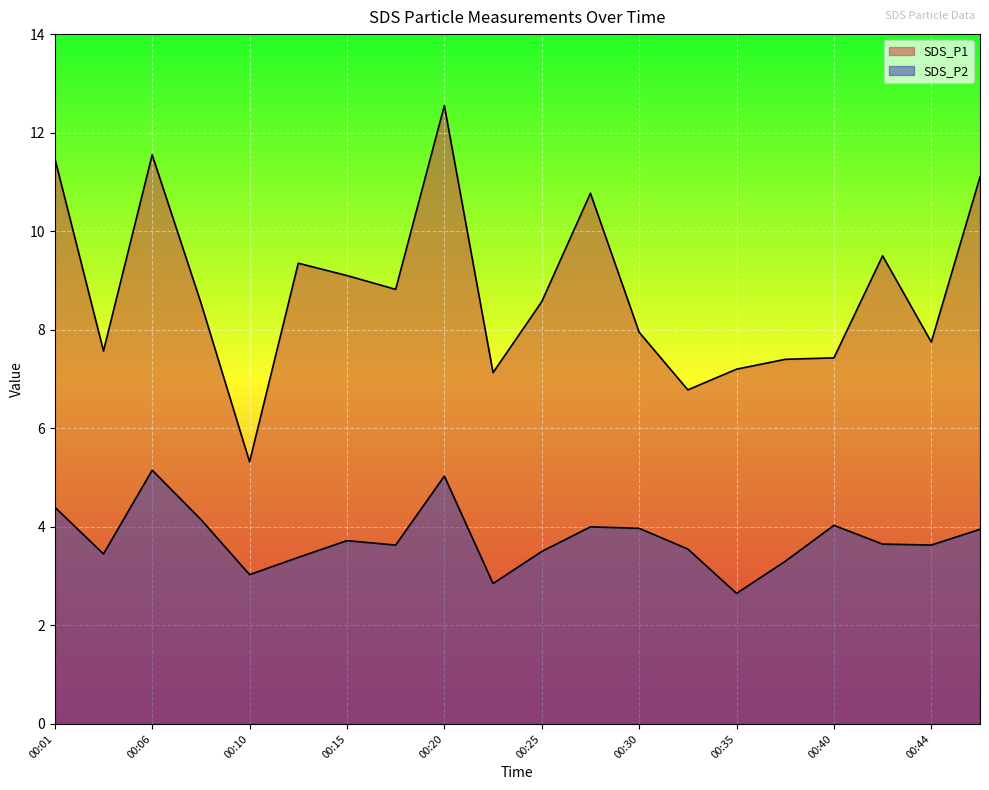

Is it true that SDS_P2 equals 1.9 at 00:23?

False